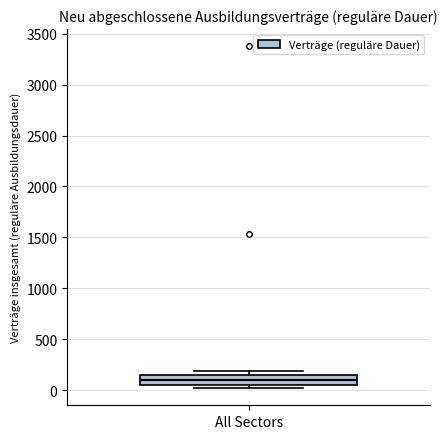

Transcribe this box plot: give where the median line is, the range the box spans, and where the two whiskers end, as read against the y-axis. The values are not printed on the chart, so give them approximately, as read against the axis.

median 100, box 50 to 150, whiskers 0 to 200